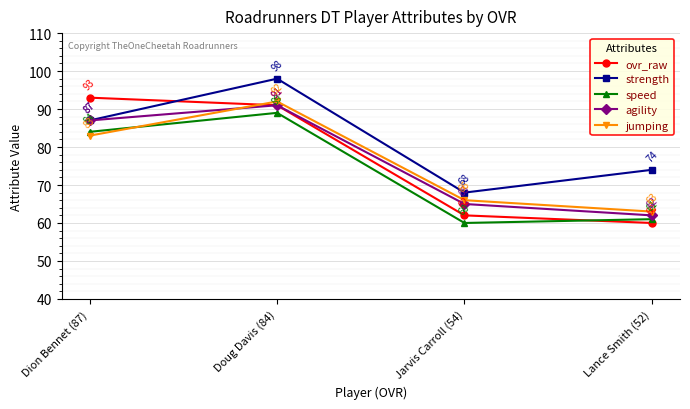

What is the total value across all series at Dion Bennet (87)?

434